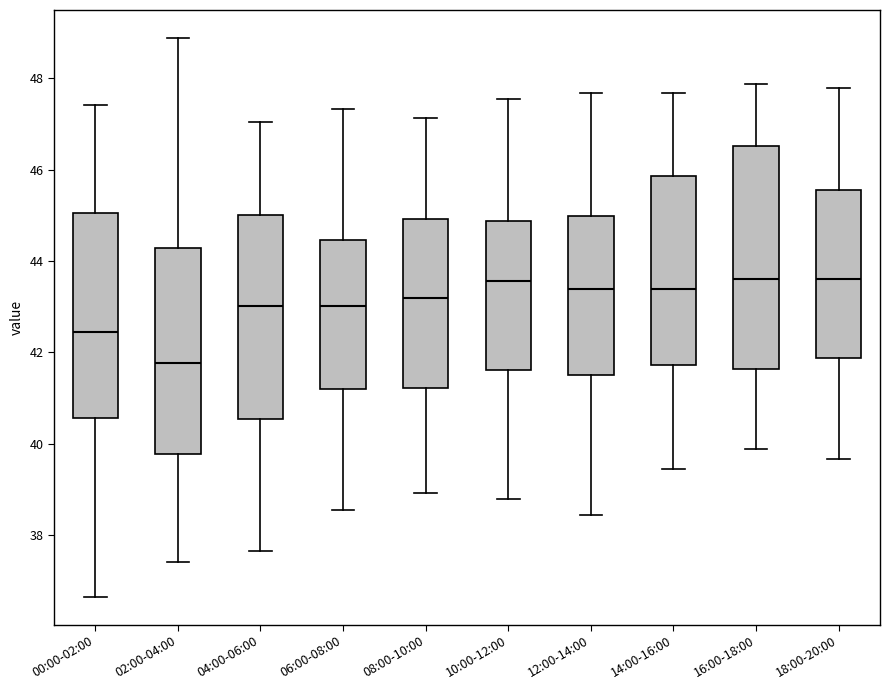

Reading left to right, transcribe this box plot: for each box, give where its median line is, the range the box spans, and where its two whiskers end, as read against the y-axis. The values are not printed on the chart, so give them approximately, as read against the axis.

00:00-02:00: median 42.4, box 40.6 to 45.0, whiskers 36.6 to 47.4
02:00-04:00: median 41.8, box 39.8 to 44.2, whiskers 37.4 to 48.8
04:00-06:00: median 43.0, box 40.6 to 45.0, whiskers 37.6 to 47.0
06:00-08:00: median 43.0, box 41.2 to 44.4, whiskers 38.6 to 47.4
08:00-10:00: median 43.2, box 41.2 to 45.0, whiskers 39.0 to 47.2
10:00-12:00: median 43.6, box 41.6 to 44.8, whiskers 38.8 to 47.6
12:00-14:00: median 43.4, box 41.4 to 45.0, whiskers 38.4 to 47.6
14:00-16:00: median 43.4, box 41.8 to 45.8, whiskers 39.4 to 47.6
16:00-18:00: median 43.6, box 41.6 to 46.6, whiskers 39.8 to 47.8
18:00-20:00: median 43.6, box 41.8 to 45.6, whiskers 39.6 to 47.8